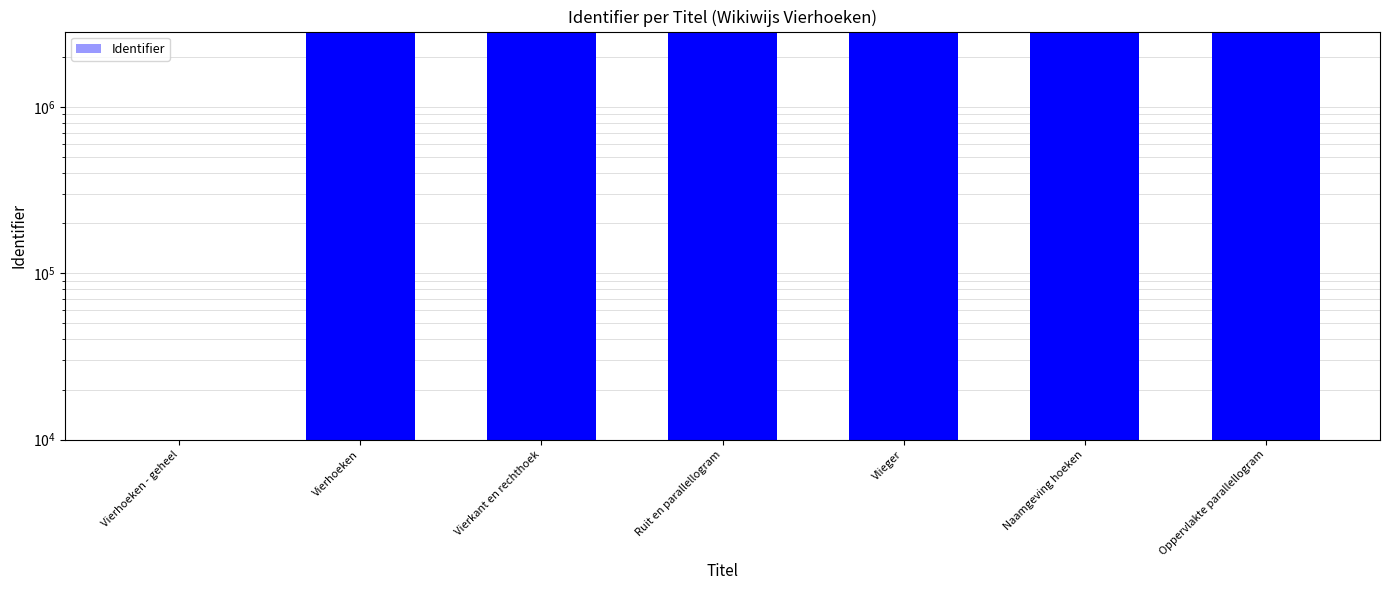

What position from the right is Naamgeving hoeken?

2